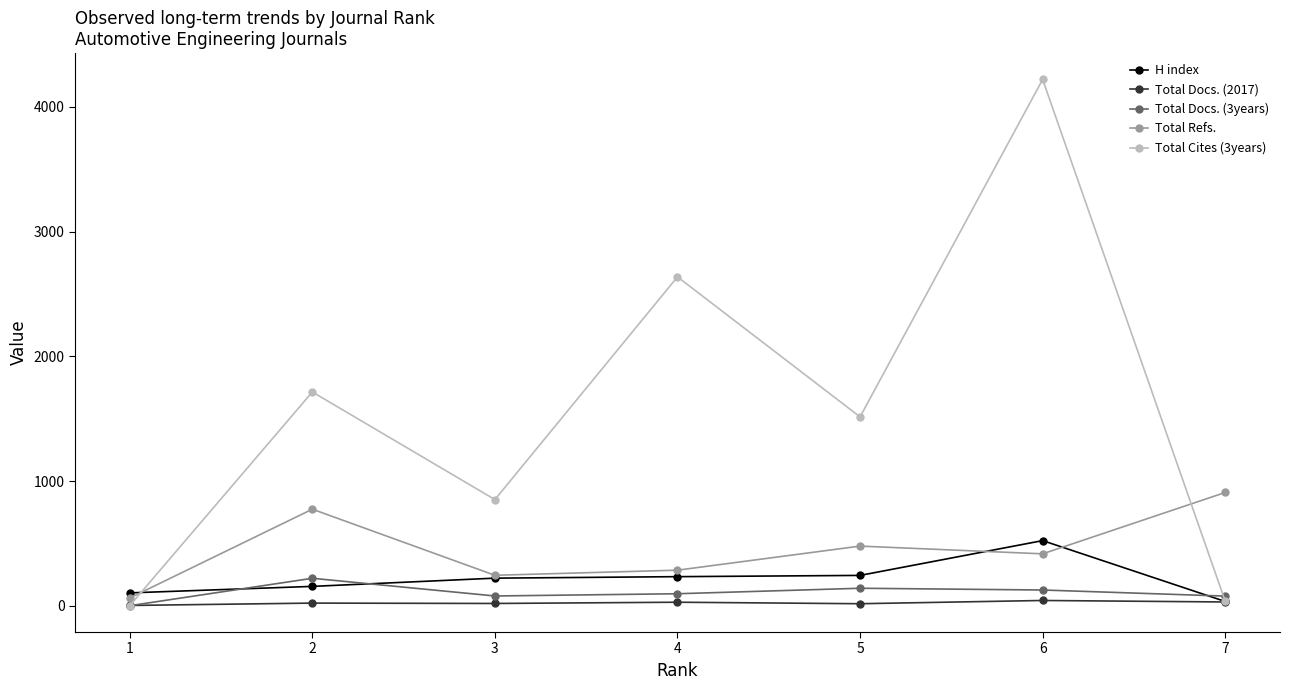

In Total Docs. (3years), how many points are higher than both neighbors (excluding endpoints)?

2